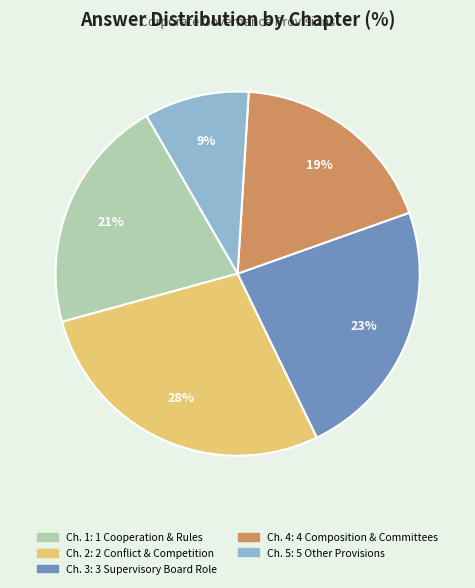

To the nearest percent, what is the average slice percentage?

20%